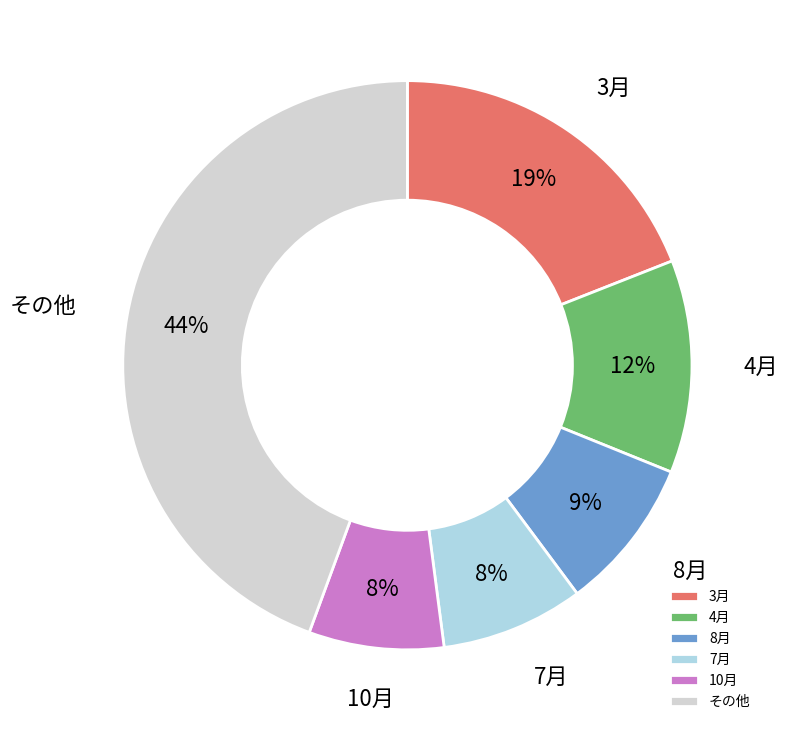

True or false: その他 accounts for 57% of the total.

False